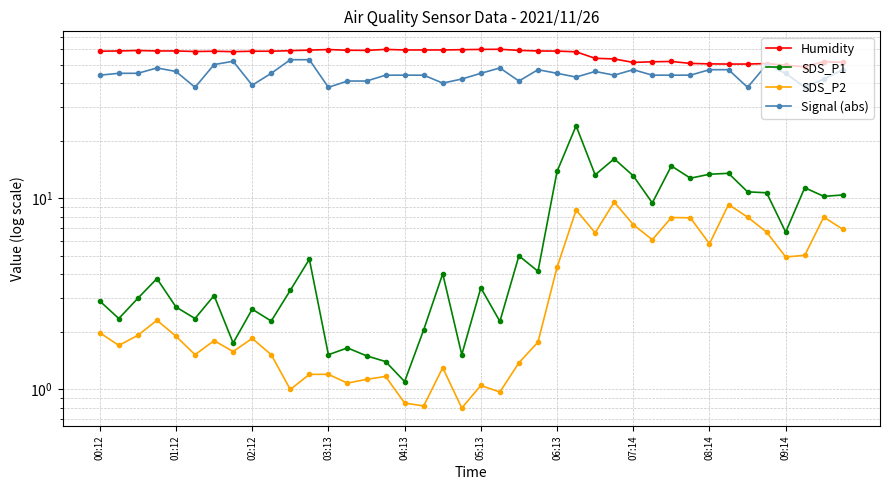

How many distinct data groups are displayed?

4